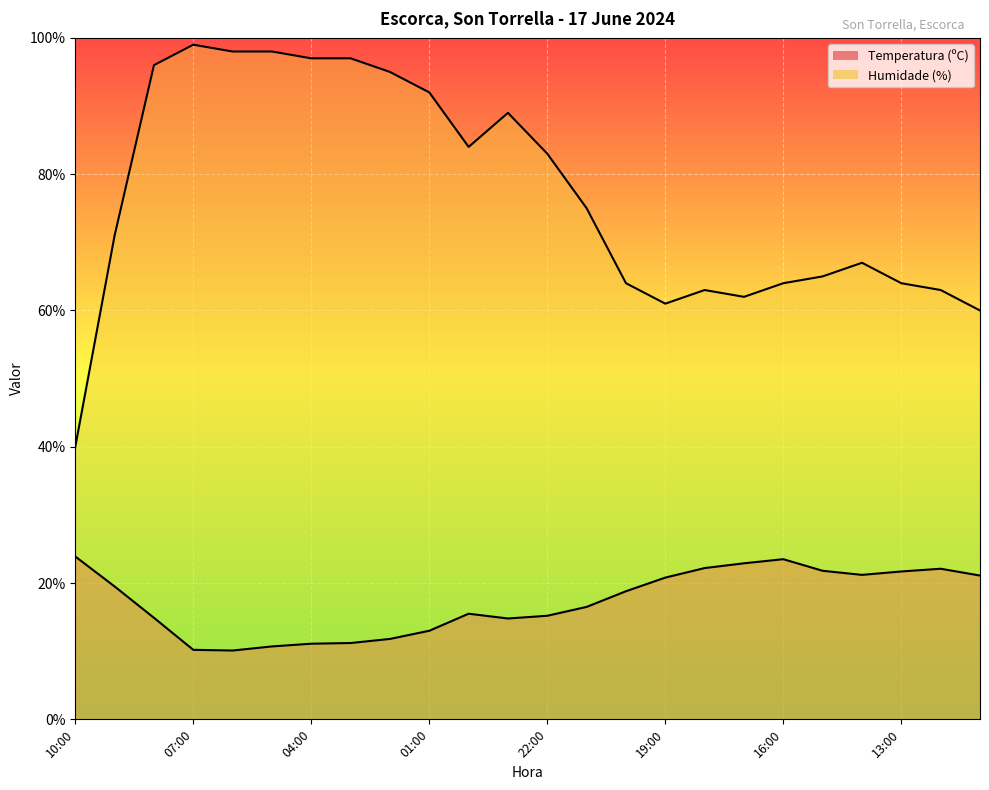

The Humidade (%) series shows 63.0 at 18:00. True or false?

True